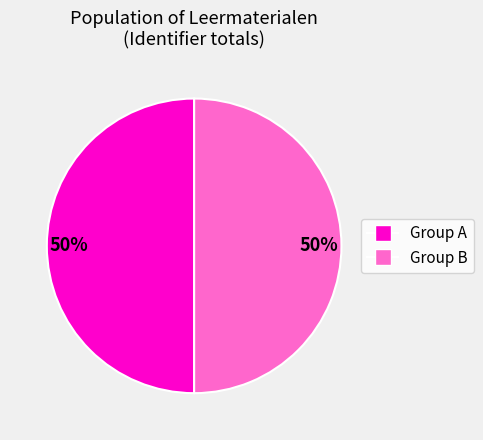

To the nearest percent, what is the average slice percentage?

50%